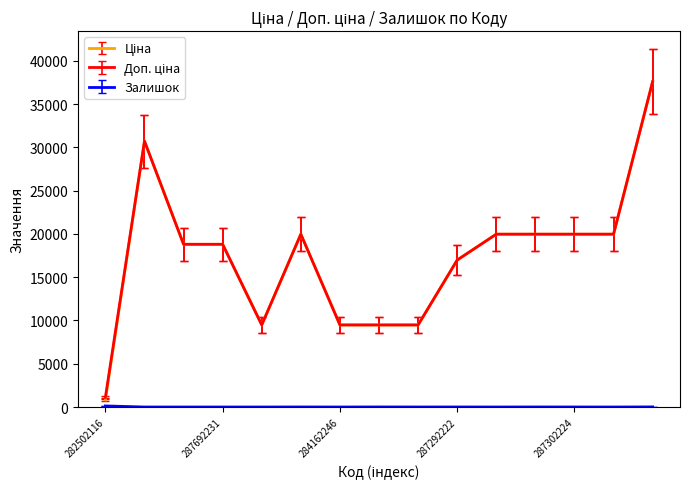

Does the chart have visible grid lines?

No